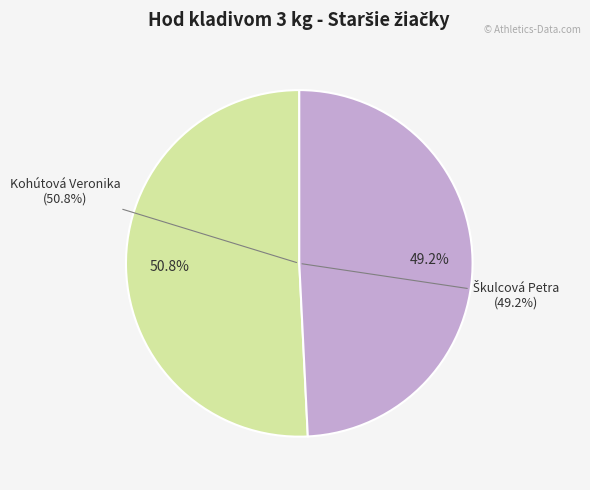

To the nearest percent, what portion does Kohútová Veronika represent?

51%